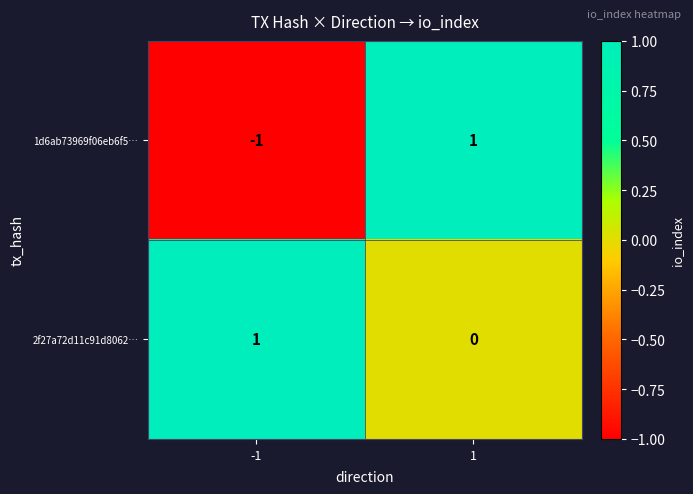

What is the difference between the highest and lowest values at 1?

1